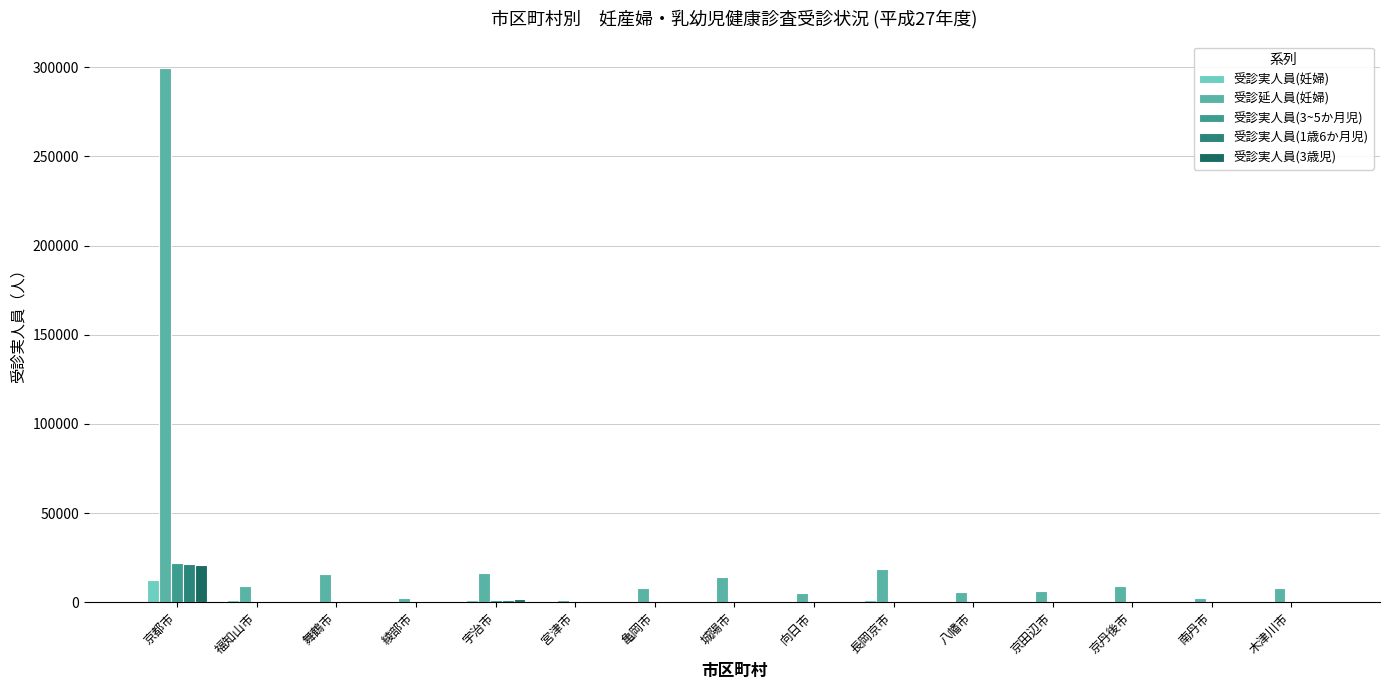

What is the difference between the maximum and minimum values in the 受診実人員(1歳6か月児) series?

21552